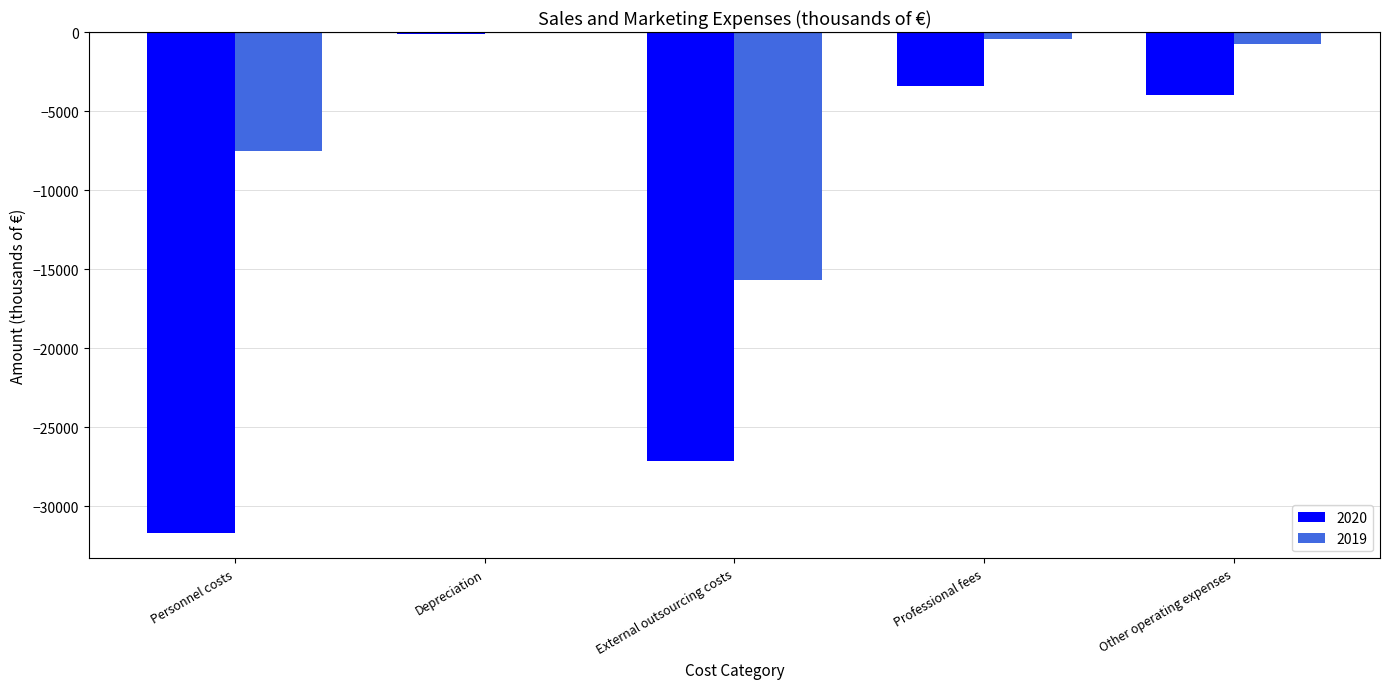

What is the total value across all series at Personnel costs?

-39285